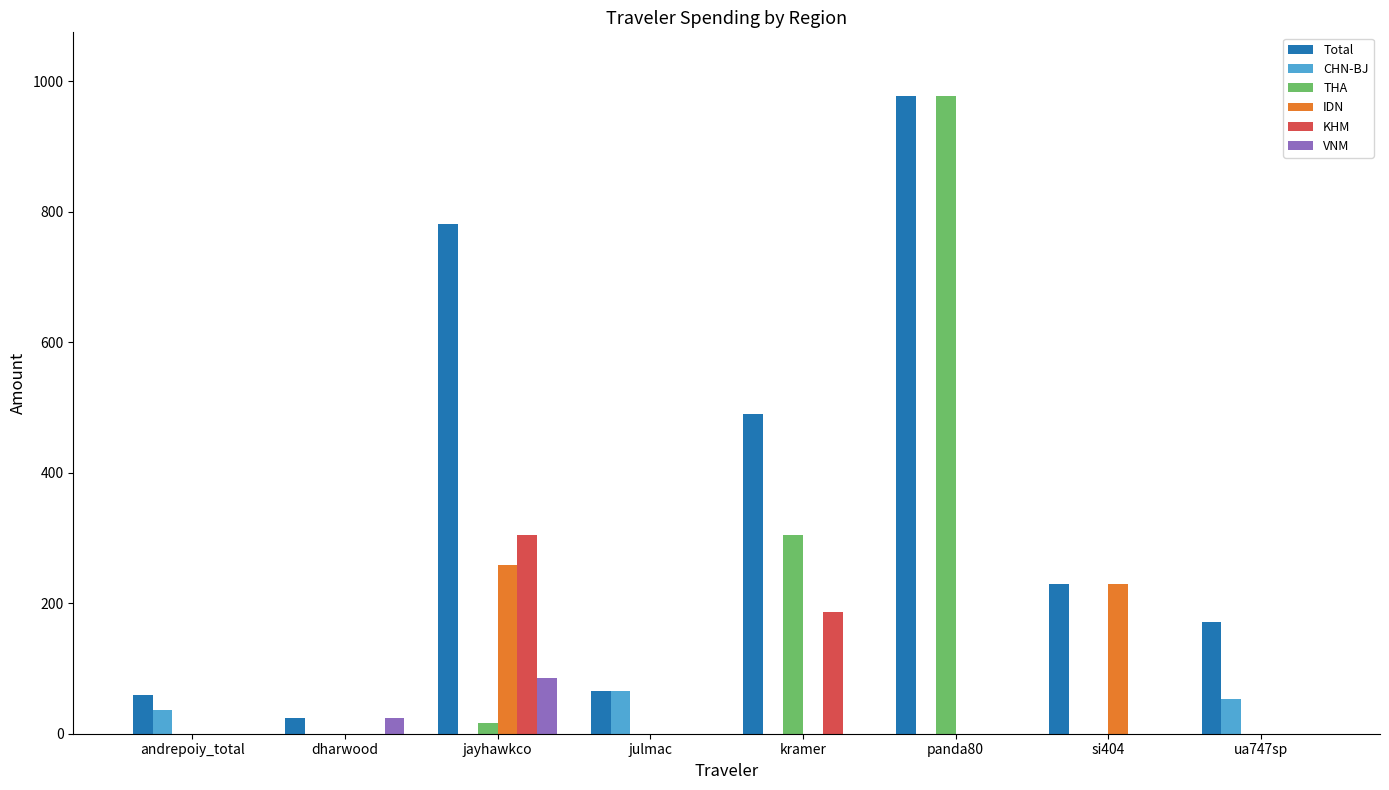

True or false: IDN has a value of 0.0 at kramer.

True